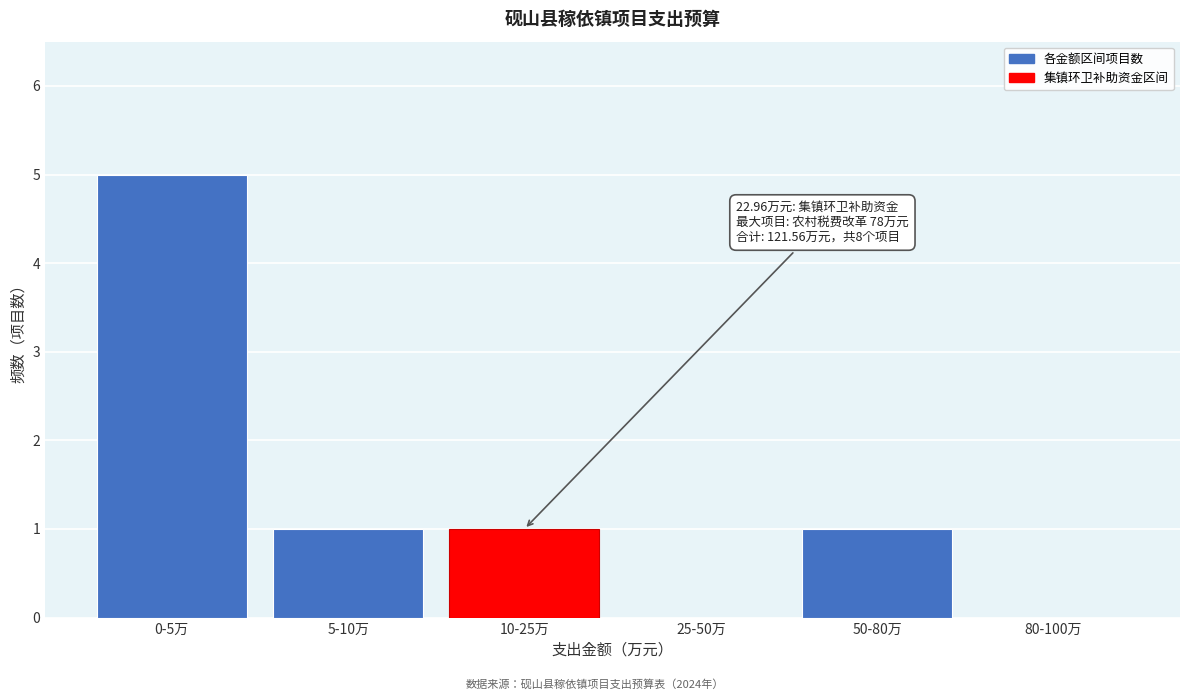

Reading left to right, transcribe all the data shown in this chart.

0-5万=5	5-10万=1	10-25万=1	25-50万=0	50-80万=1	80-100万=0